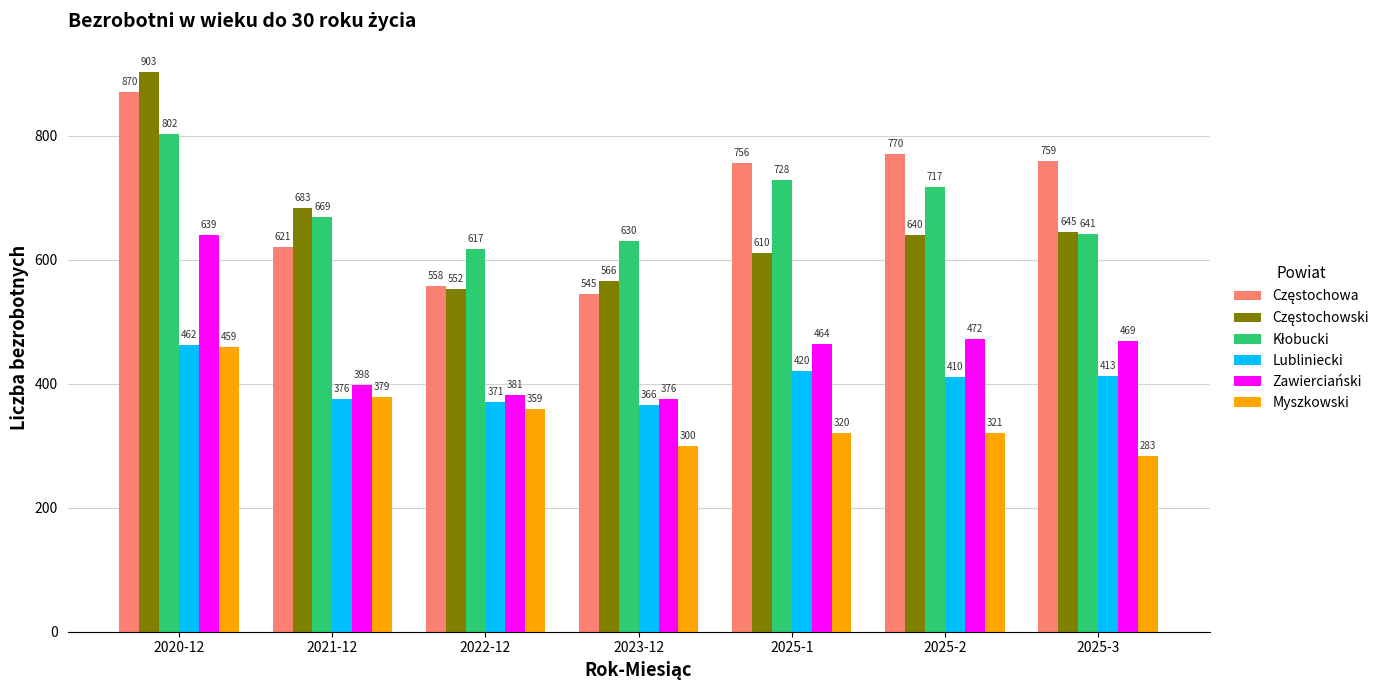

How many series are shown in this chart?

6